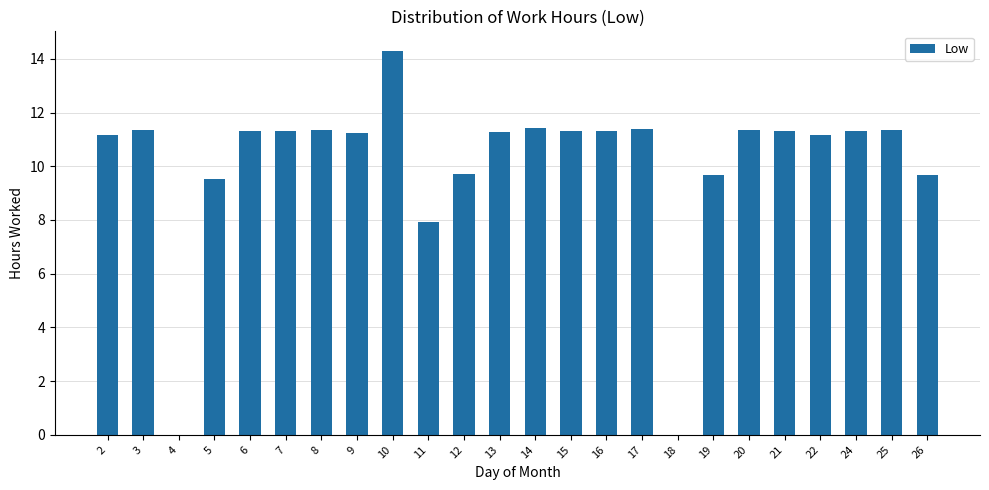

Between 19 and 3, which is larger?

3